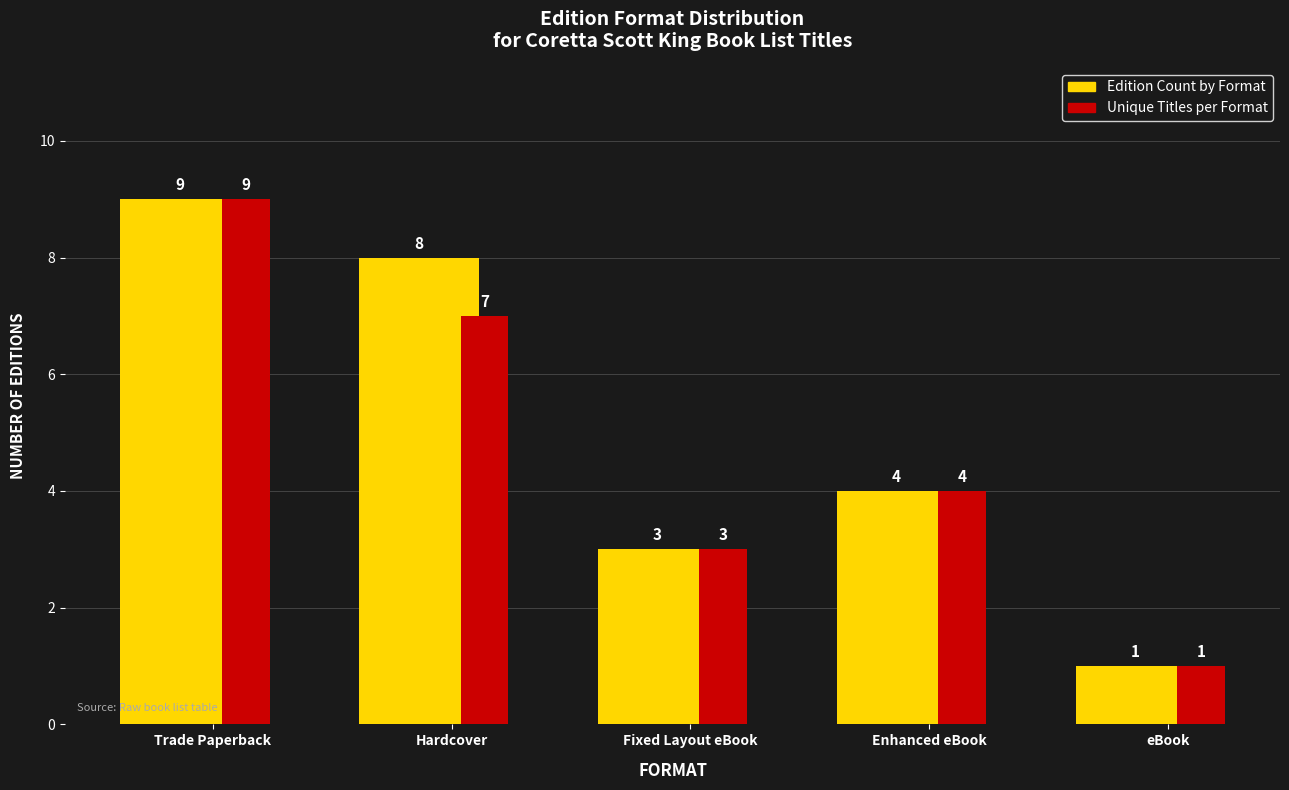

Is the value of Unique Titles per Format at Hardcover greater than the value of Edition Count by Format at Fixed Layout eBook?

Yes